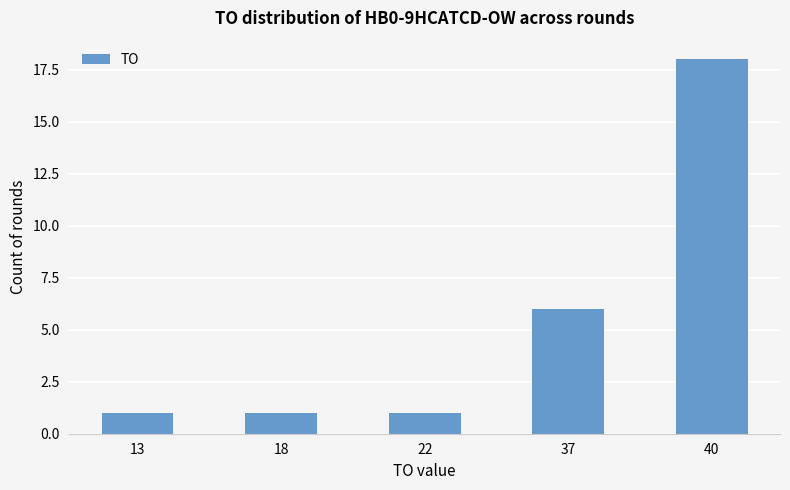

What is the sum of all values?

27